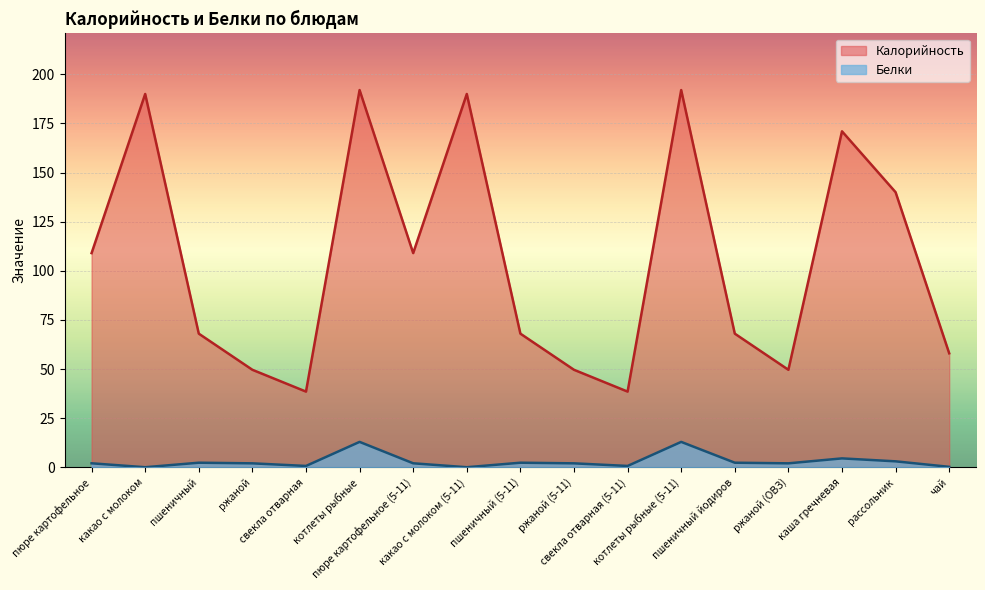

Reading left to right, list all the values displayed in this chart.

Калорийность: 109.0	190.0	68.0	49.6	38.5	192.0	109.0	190.0	68.0	49.6	38.5	192.0	68.0	49.6	171.0	140.0	58.0
Белки: 2.0	0.0	2.3	2.0	0.7	12.9	2.0	0.0	2.3	2.0	0.7	12.9	2.3	2.0	4.5	3.0	0.2